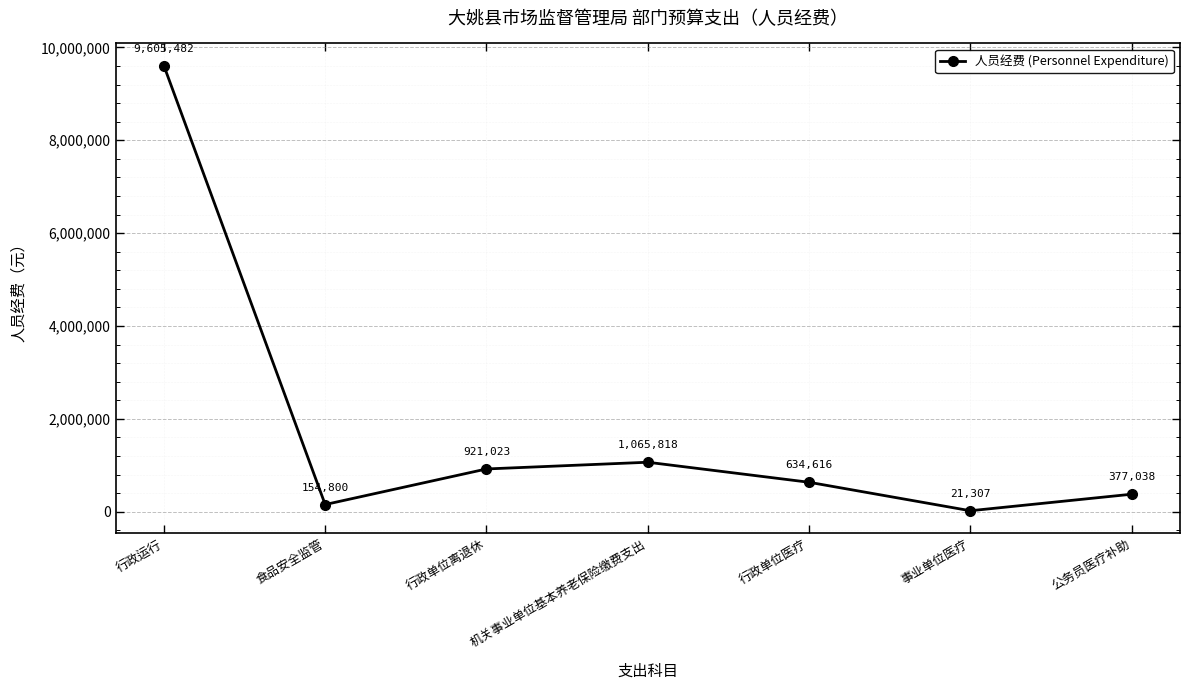

What is the maximum value shown in the chart?

9605482